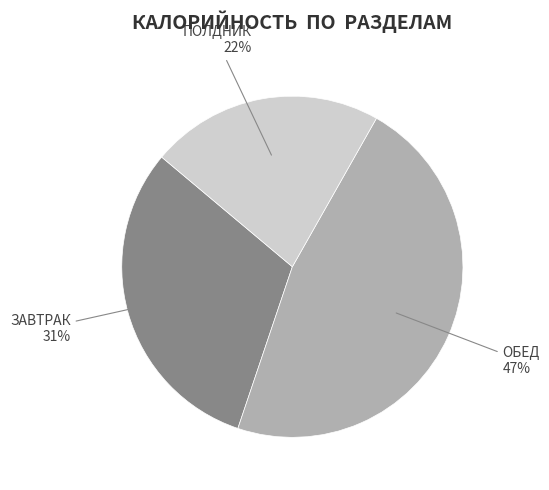

Is there a majority slice in this chart?

No